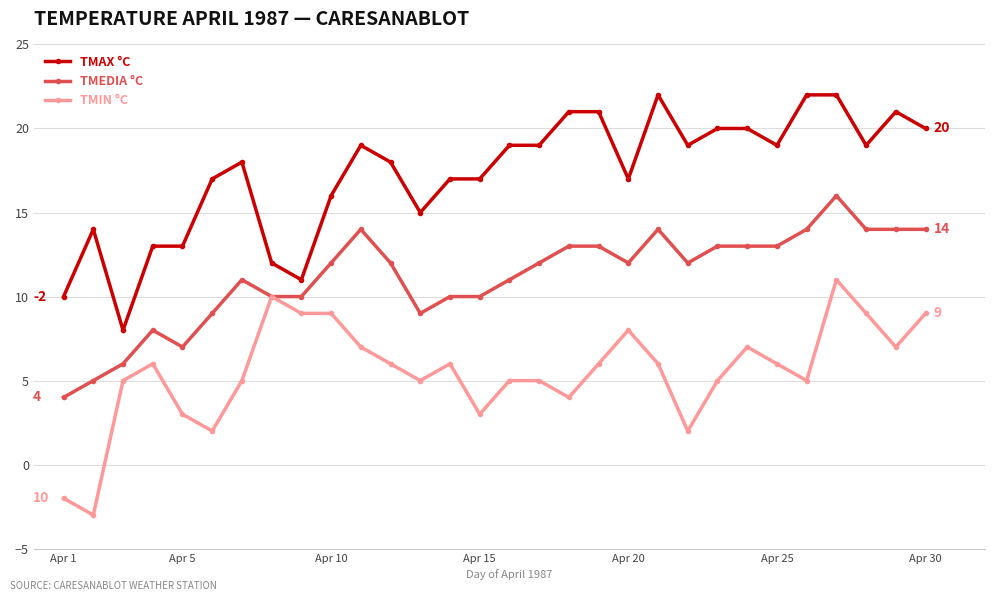

True or false: TMIN °C and TMAX °C cross at least once.

False